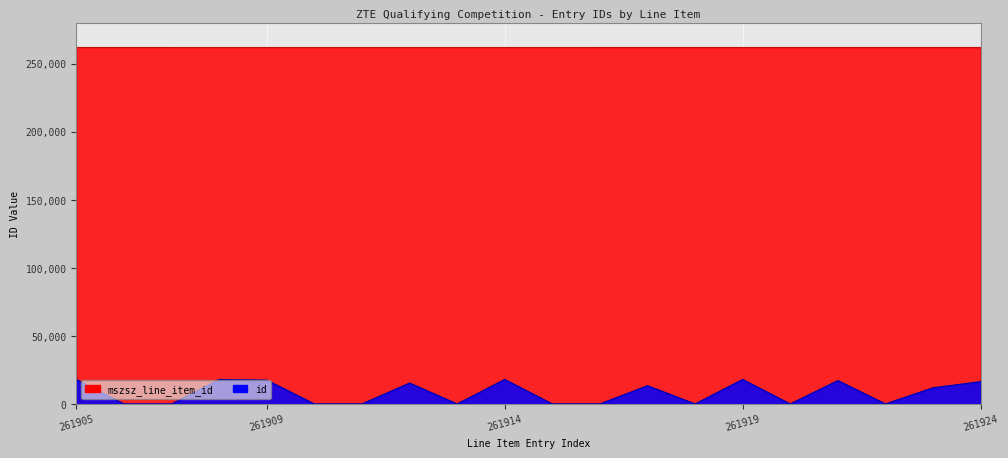

What is the average value of the id series?

8178